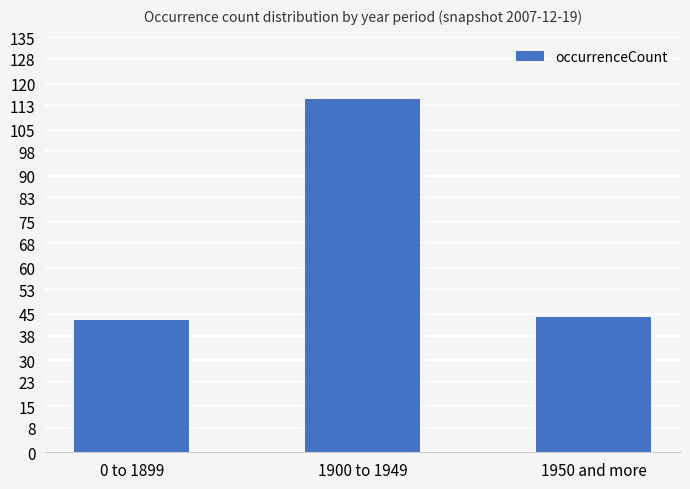

What is the change in value from 1900 to 1949 to 1950 and more?

-71